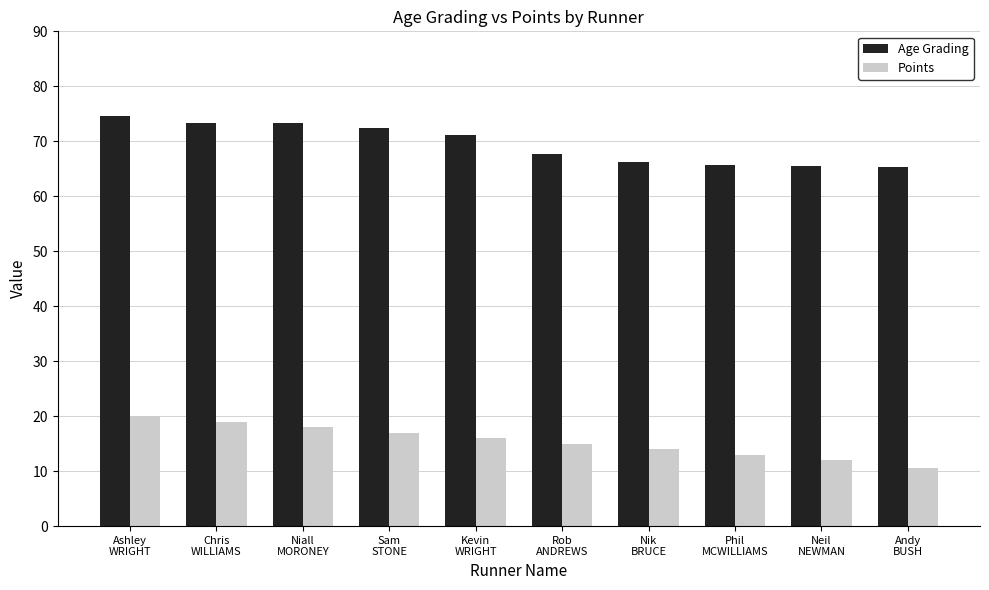

What is the sum of all Age Grading values?

695.1